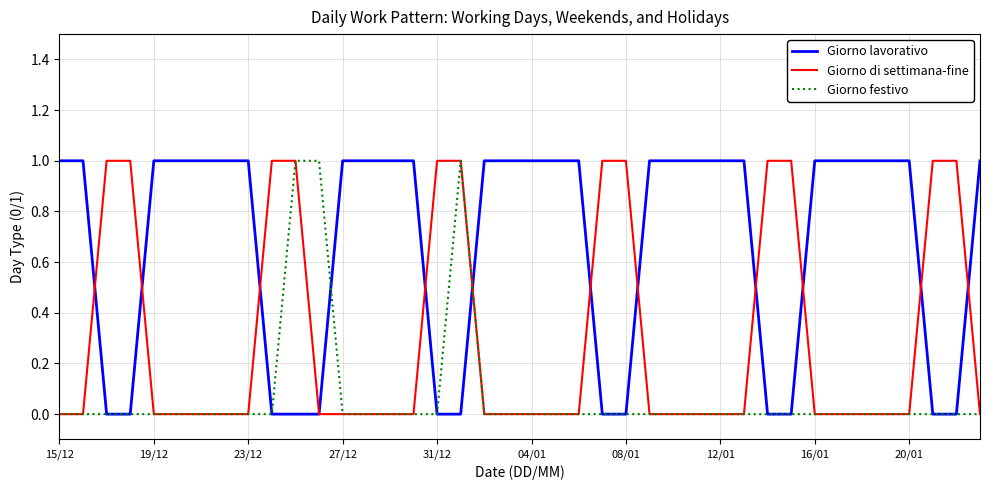

Does the chart have visible grid lines?

Yes